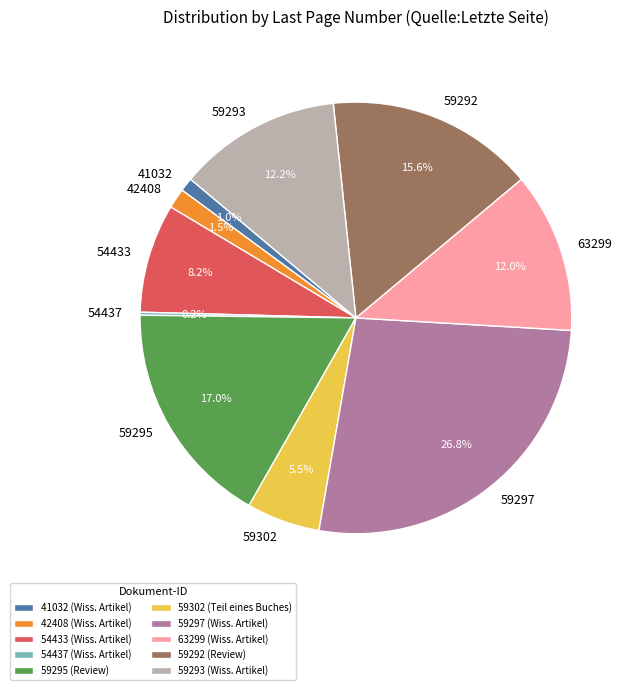

Which has a higher value, 59302 or 59293?

59293